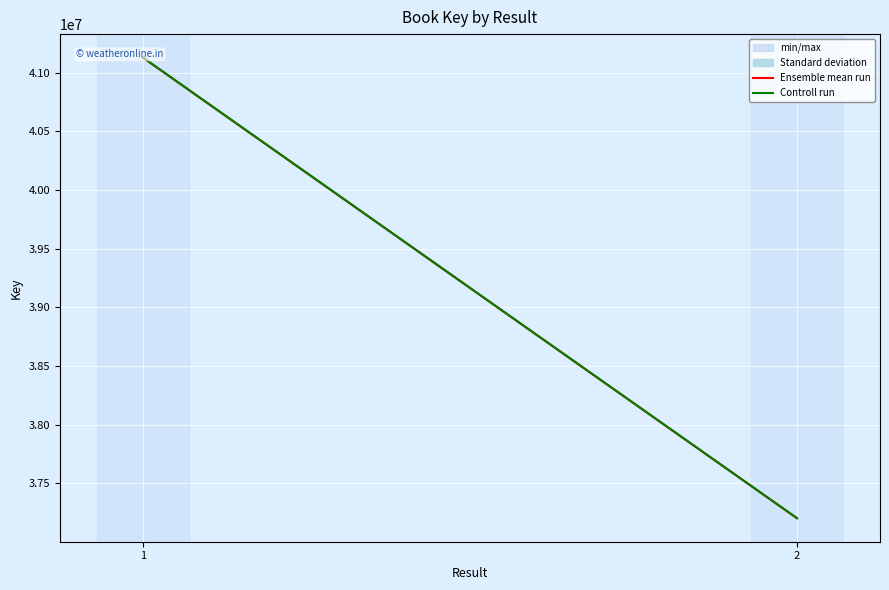

What is the difference between the Controll run values at 2 and 1?

3926973.5